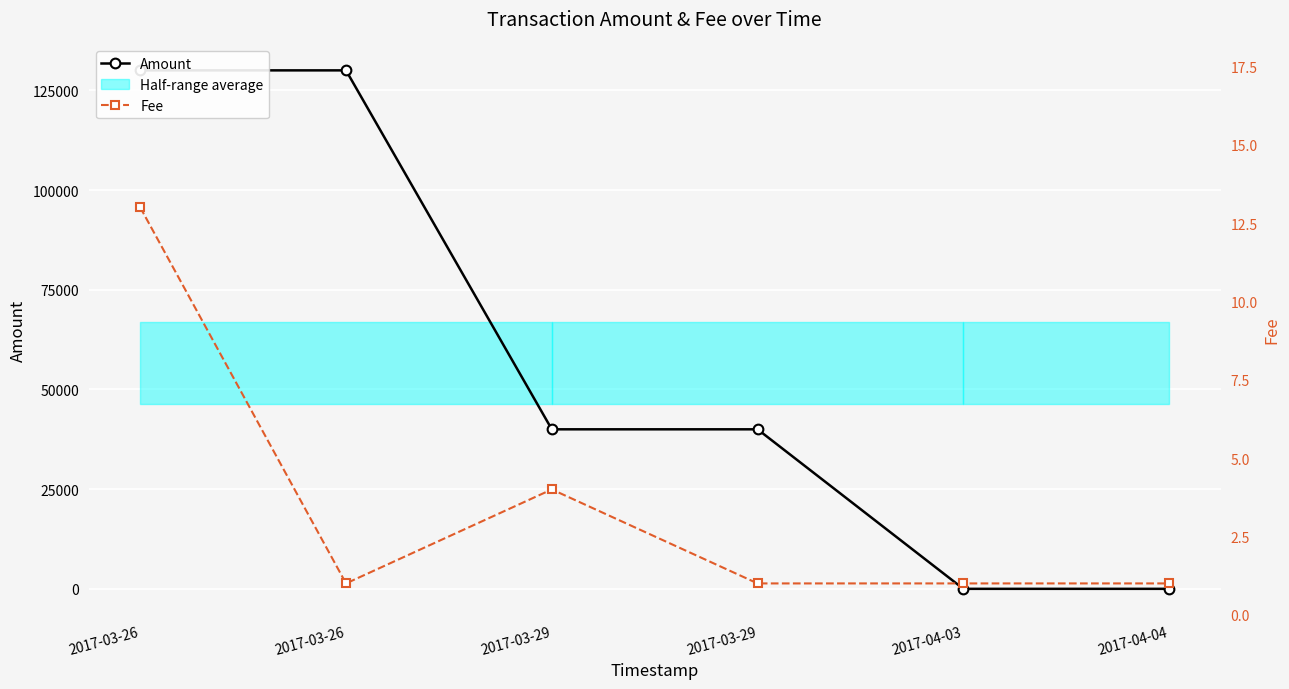

True or false: Amount and Fee intersect in this chart.

False